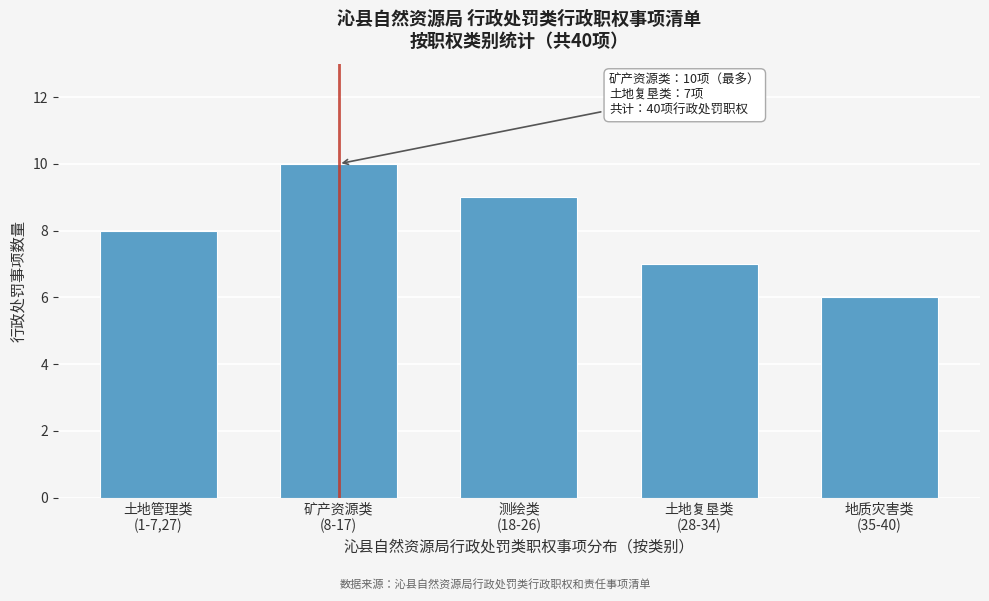

Reading left to right, list all the values displayed in this chart.

8	10	9	7	6